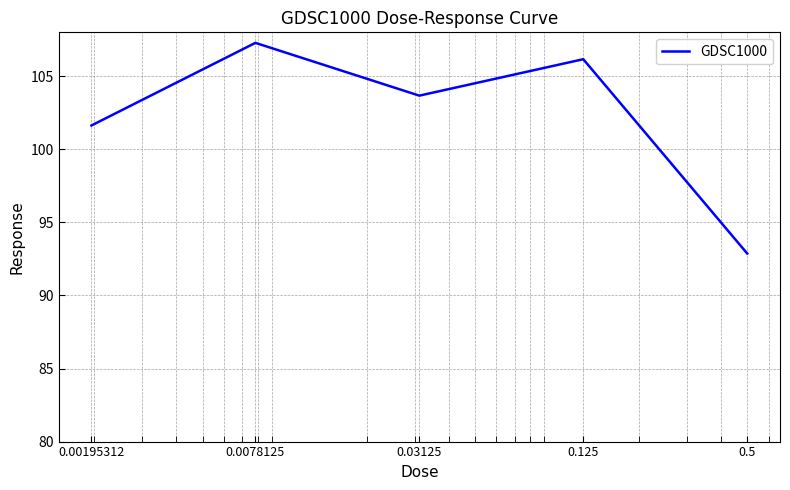

Does the chart have visible grid lines?

Yes